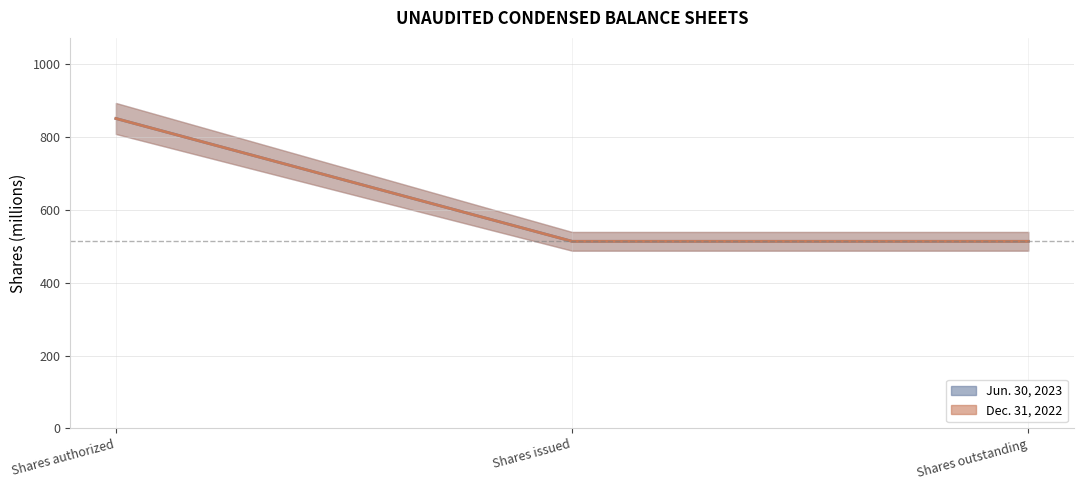

What is the label of the 3rd point from the left?

Shares outstanding